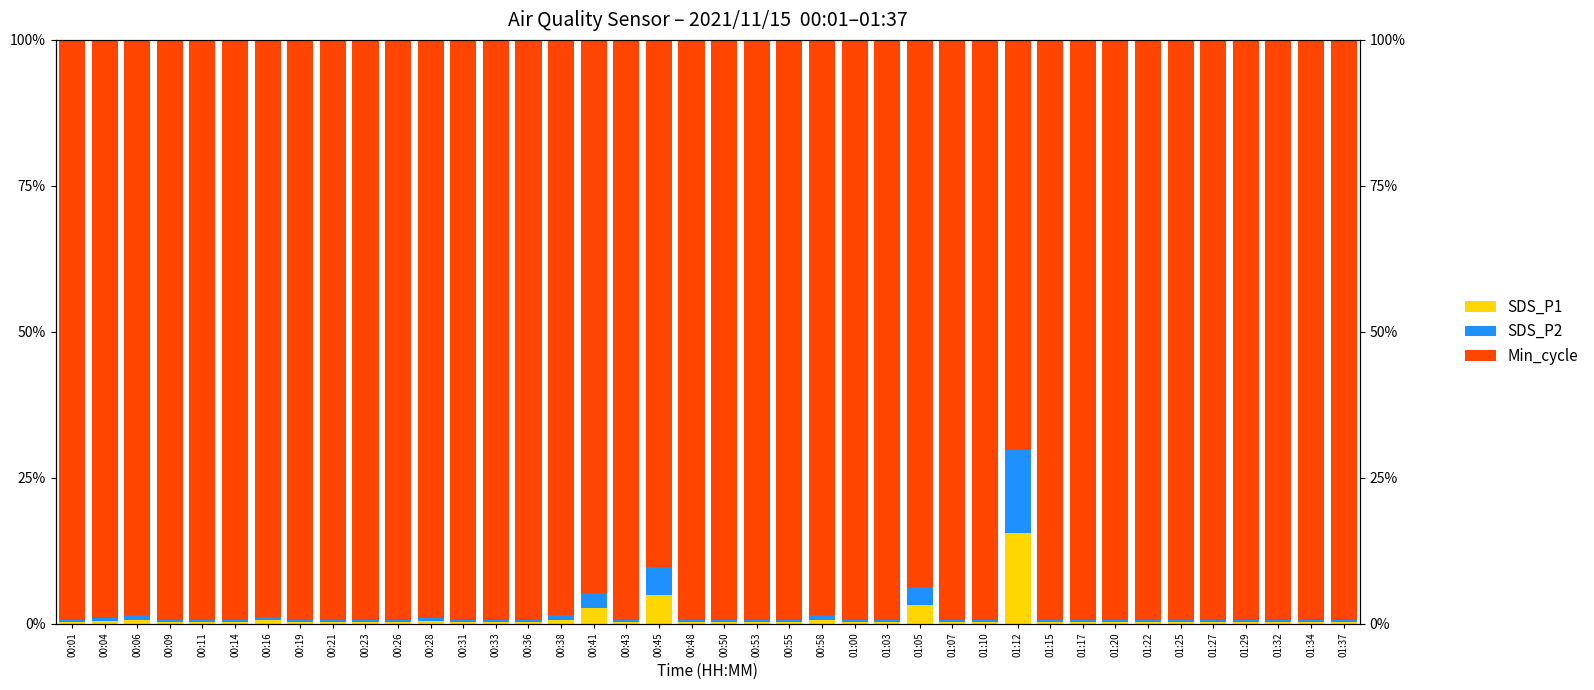

What is the minimum value shown in the chart?

0.4